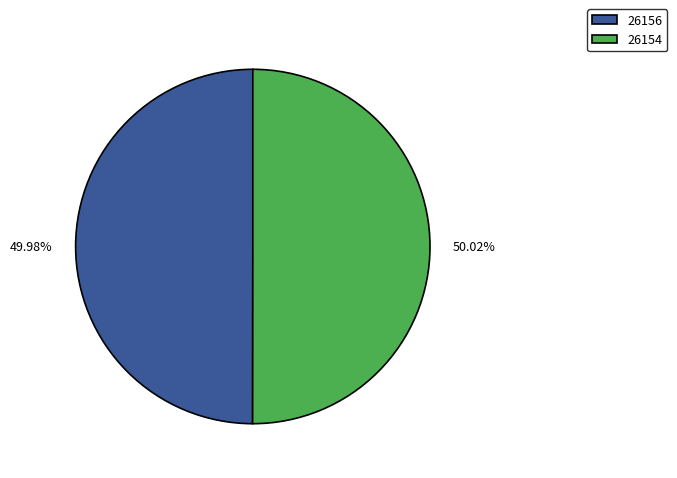

What is the ratio of the value at 26156 to the value at 26154?

1.0